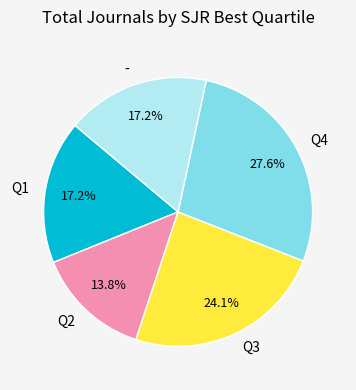

What is the largest slice in the pie chart?

Q4